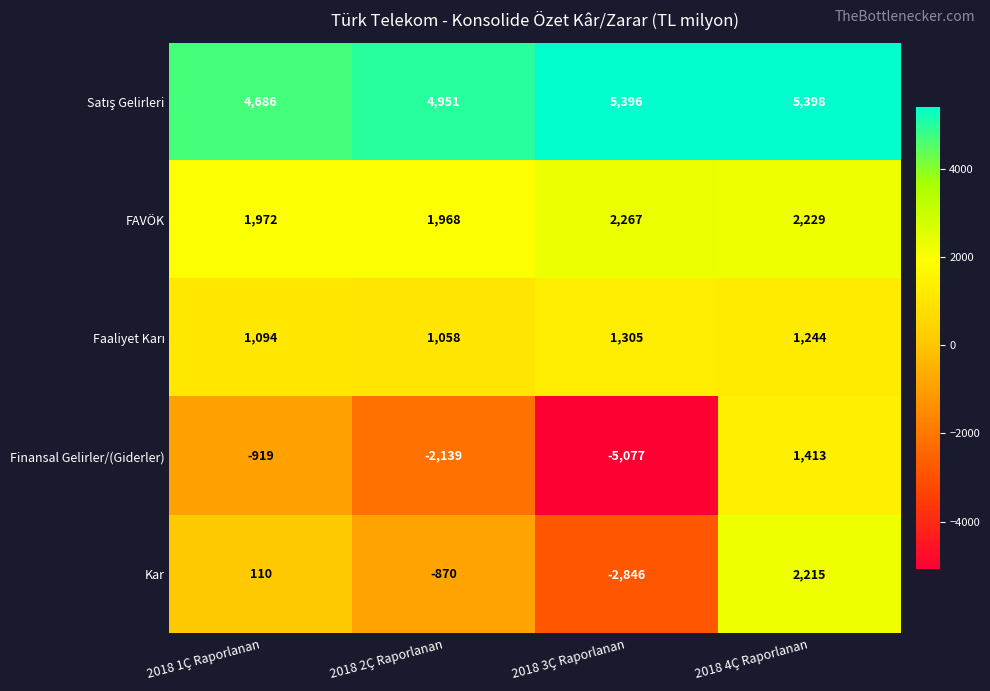

What is the approximate value of FAVÖK at 2018 1Ç Raporlanan, to the nearest 5?

1970